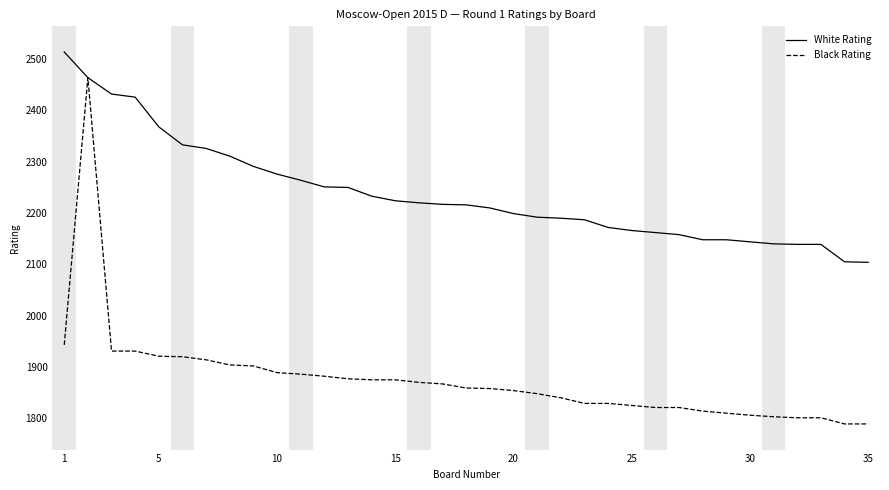

Which series has the largest total across all categories?

White Rating